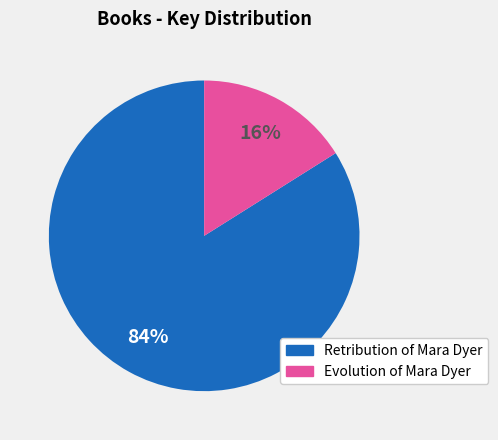

How many segments does this pie chart have?

2